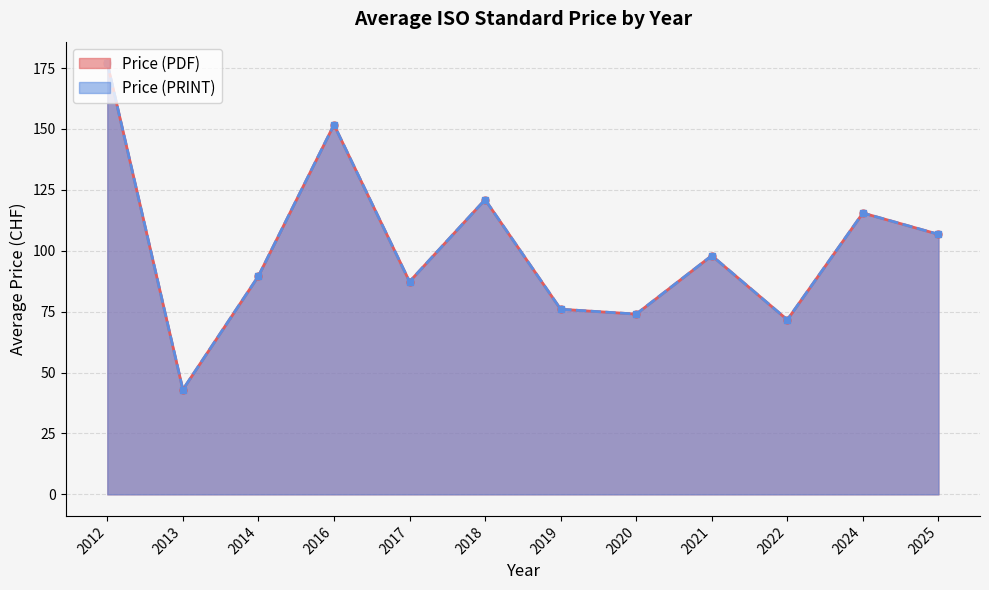

Does the chart have visible grid lines?

Yes